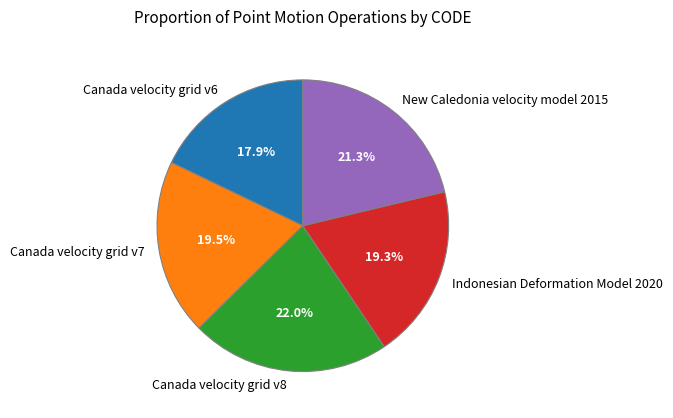

Do Canada velocity grid v8 and Indonesian Deformation Model 2020 together represent more than half of the pie?

No